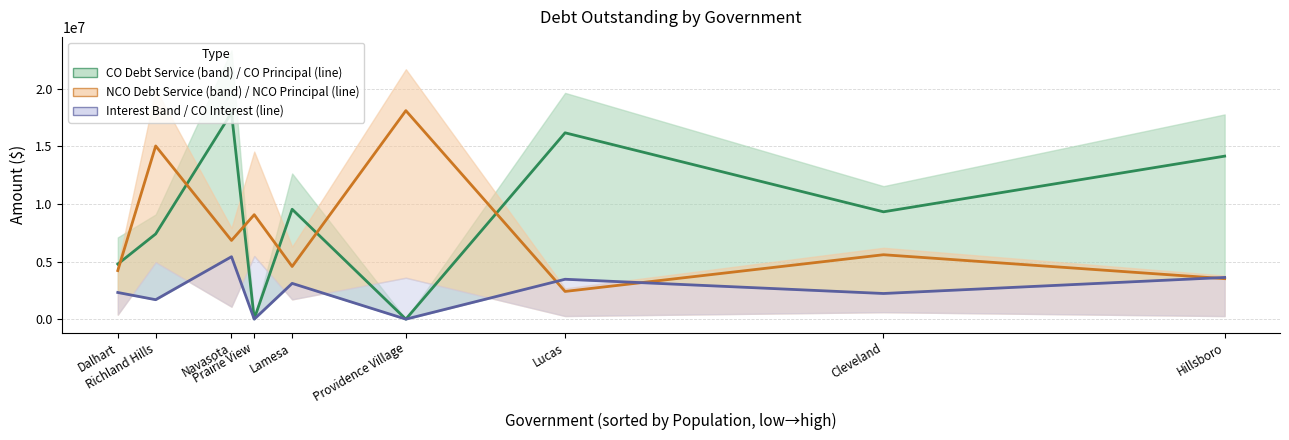

Is the value of NCOPrincipalOutstanding at Lamesa greater than the value of COInterestOutstanding at Hillsboro?

Yes